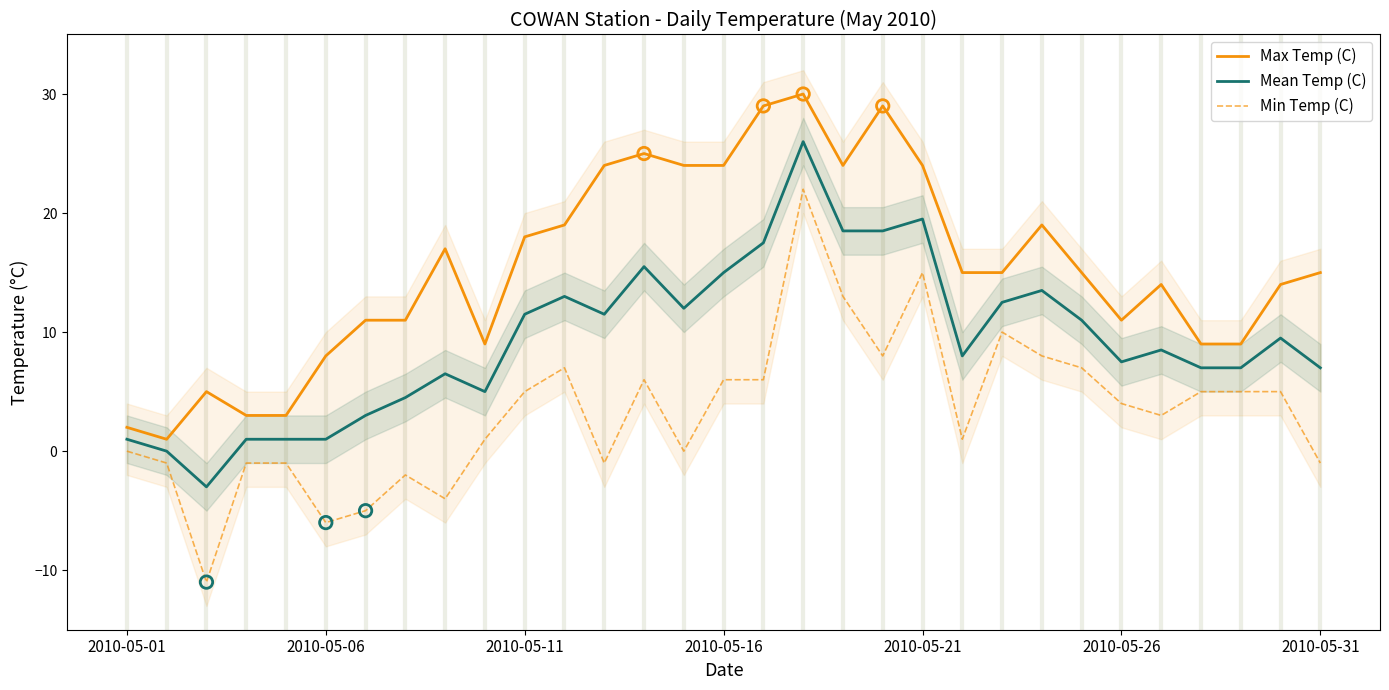

Which series has the largest total across all categories?

Max Temp (C)